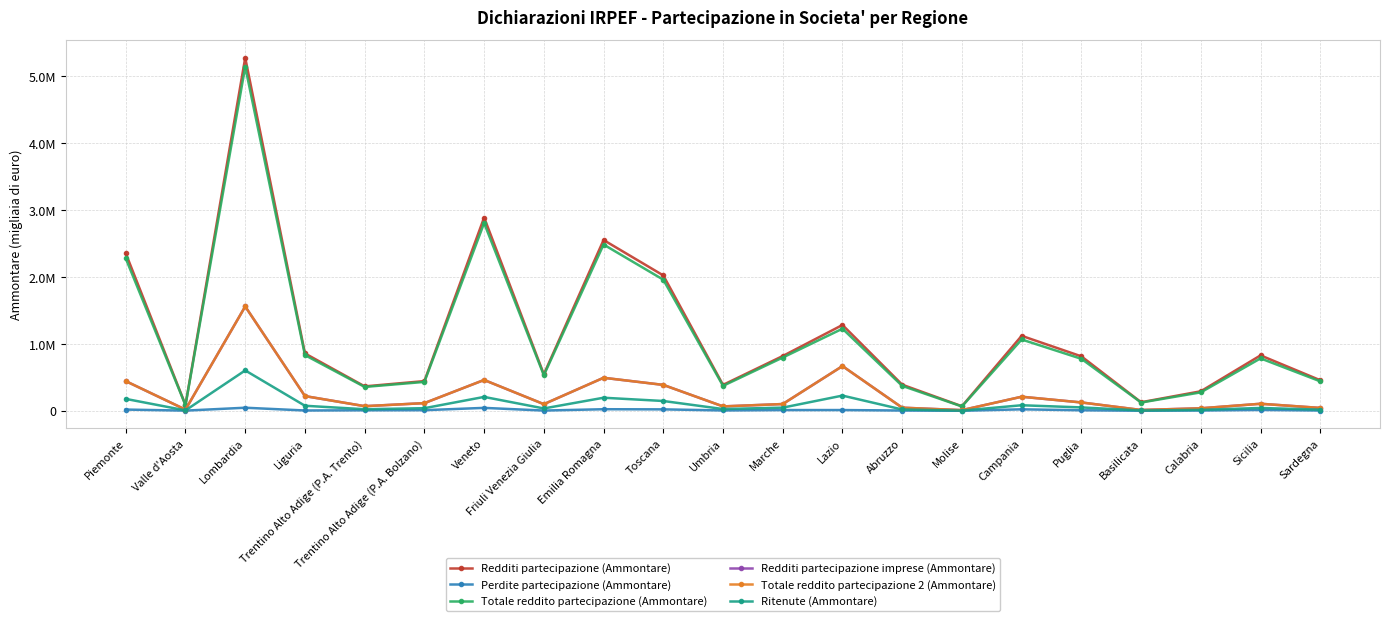

Which has a higher value, Umbria or Friuli Venezia Giulia?

Friuli Venezia Giulia